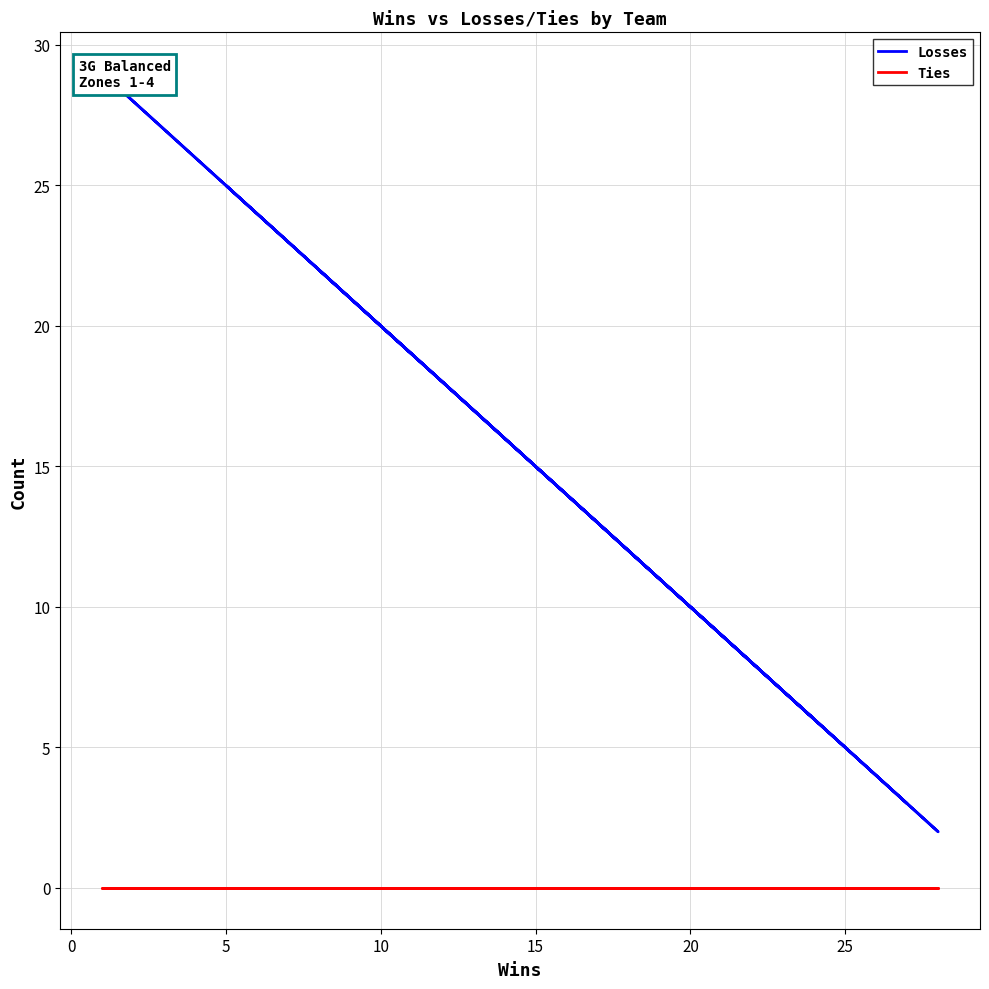

Does the chart have visible grid lines?

Yes